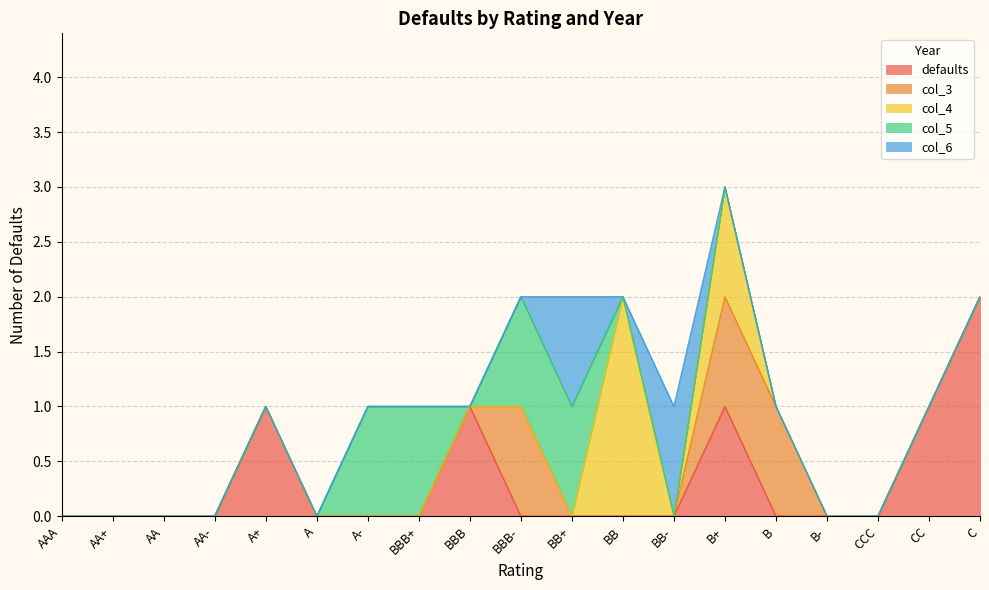

What is the label of the 3rd point from the left?

AA